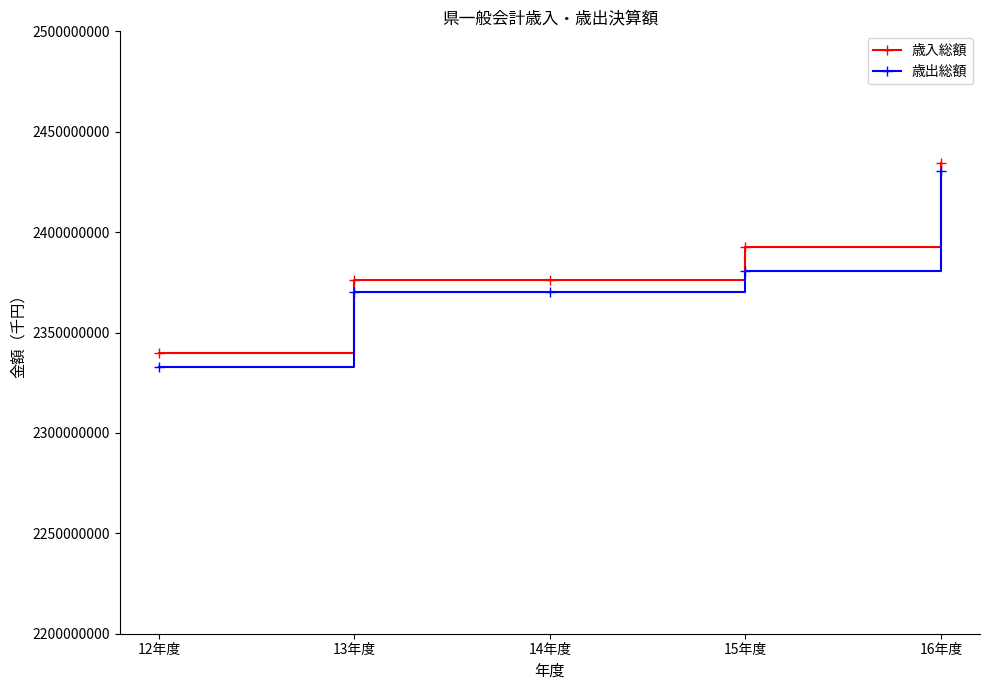

What is the label of the 4th point from the right?

13年度